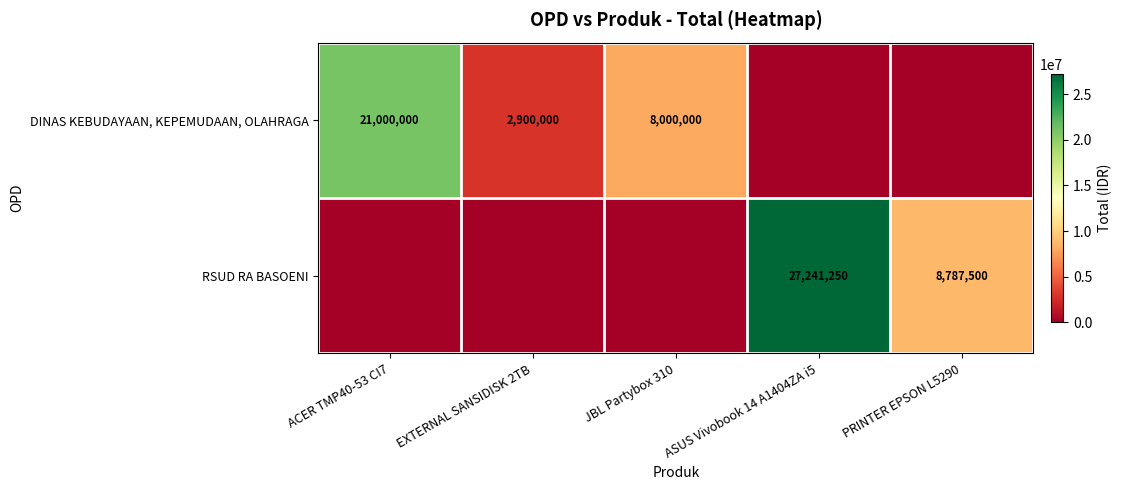

True or false: DINAS KEBUDAYAAN, KEPEMUDAAN, OLAHRAGA has a value of 2900000 at EXTERNAL SANSIDISK 2TB.

True